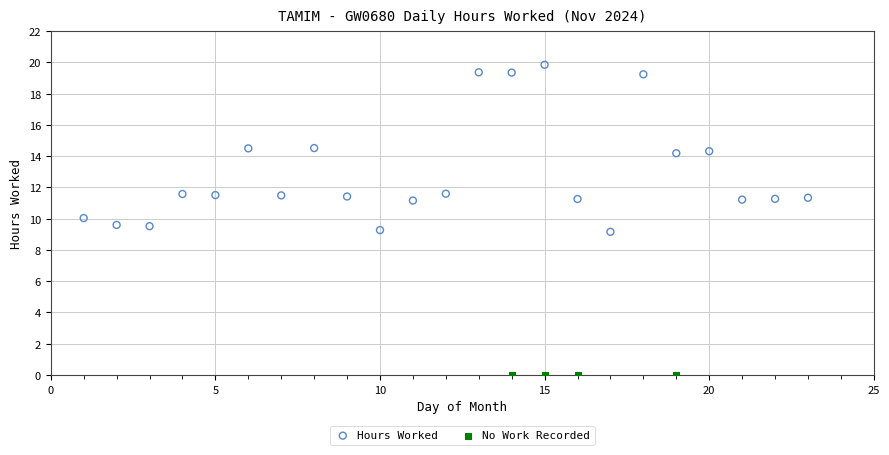

Which series contains the highest Y value?

Hours Worked